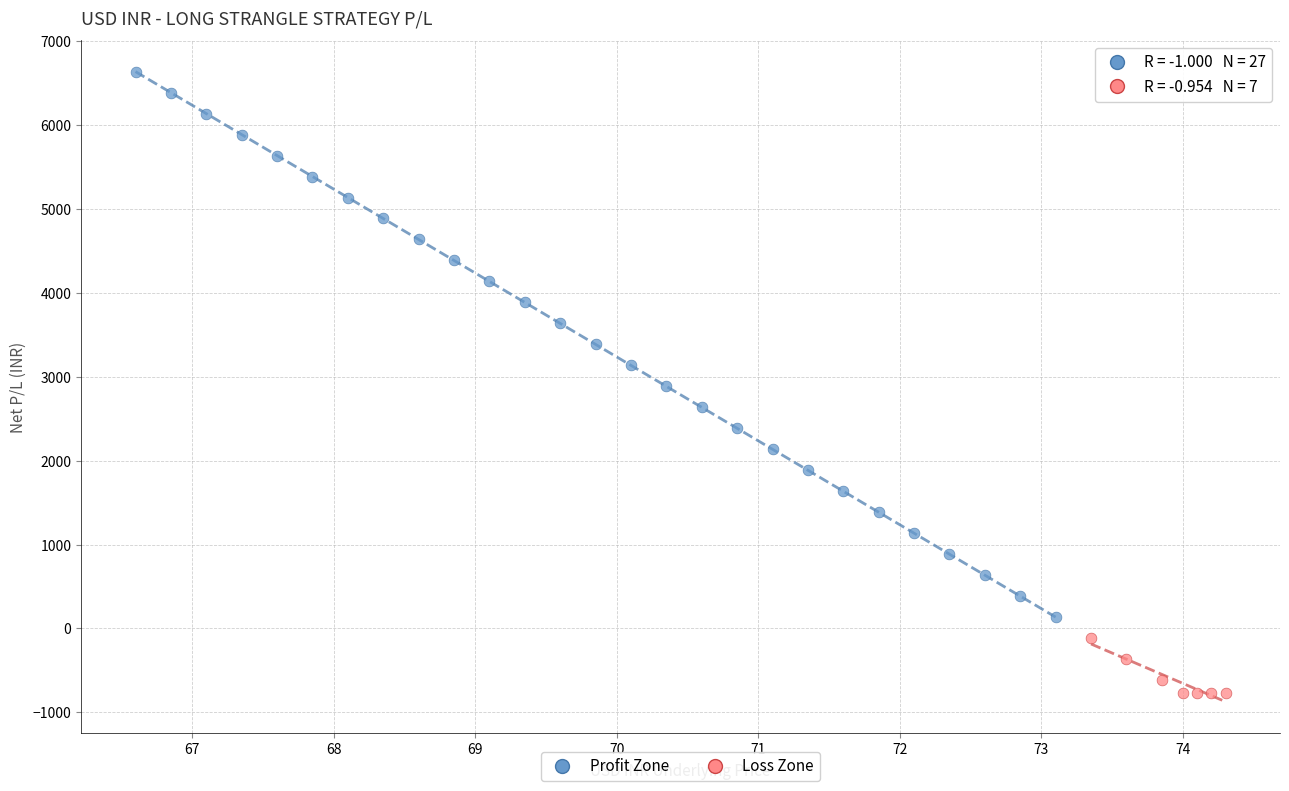

Which series has the widest spread of Y values?

Profit Zone